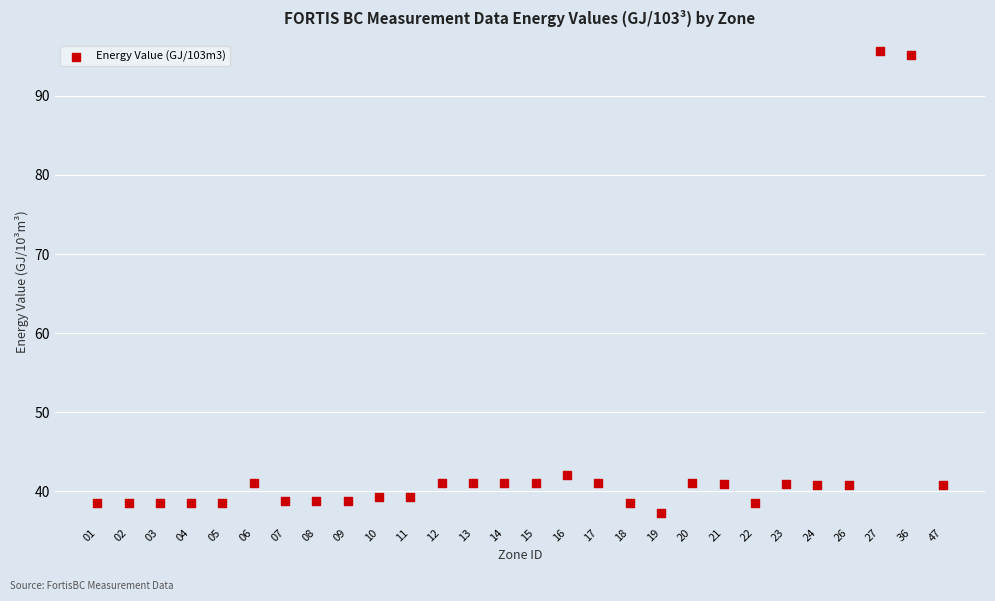

What Y value in the scatter plot is closest to 66?

42.0